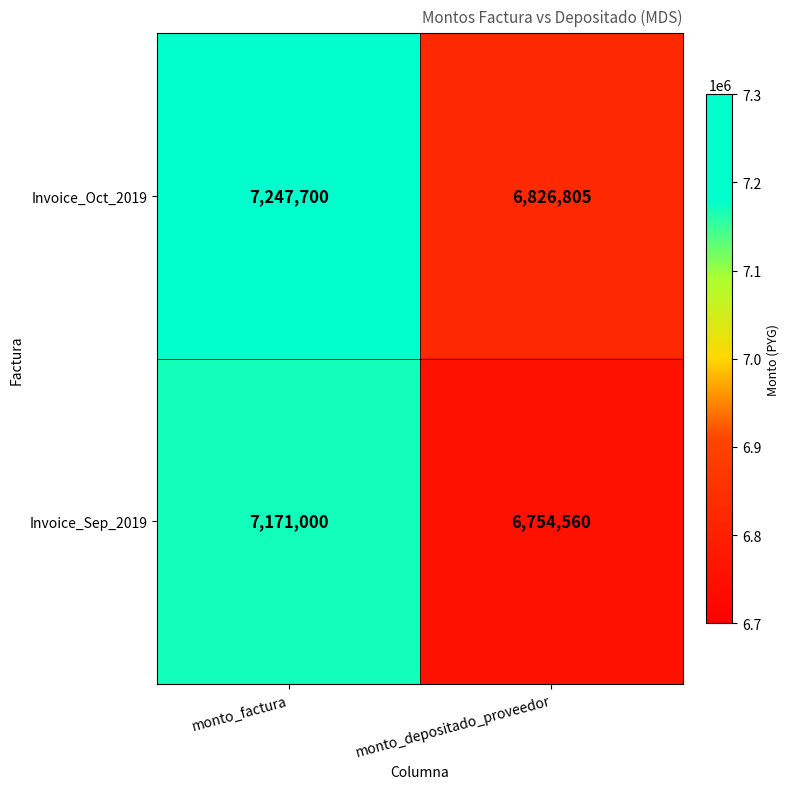

Is it true that Invoice_Sep_2019 equals 11718639 at monto_factura?

False